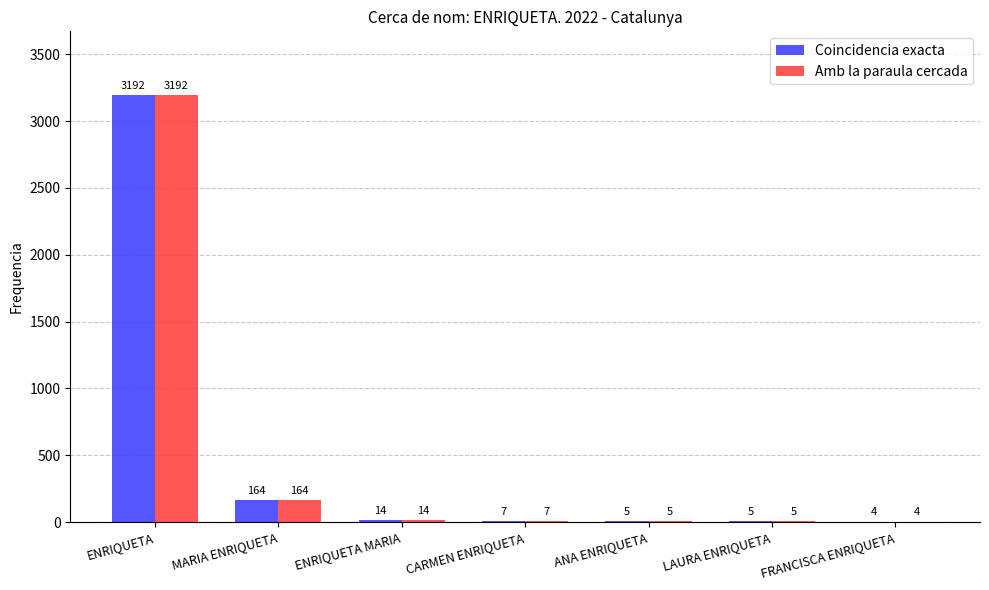

Where does the Amb la paraula cercada series first go above 7?

ENRIQUETA